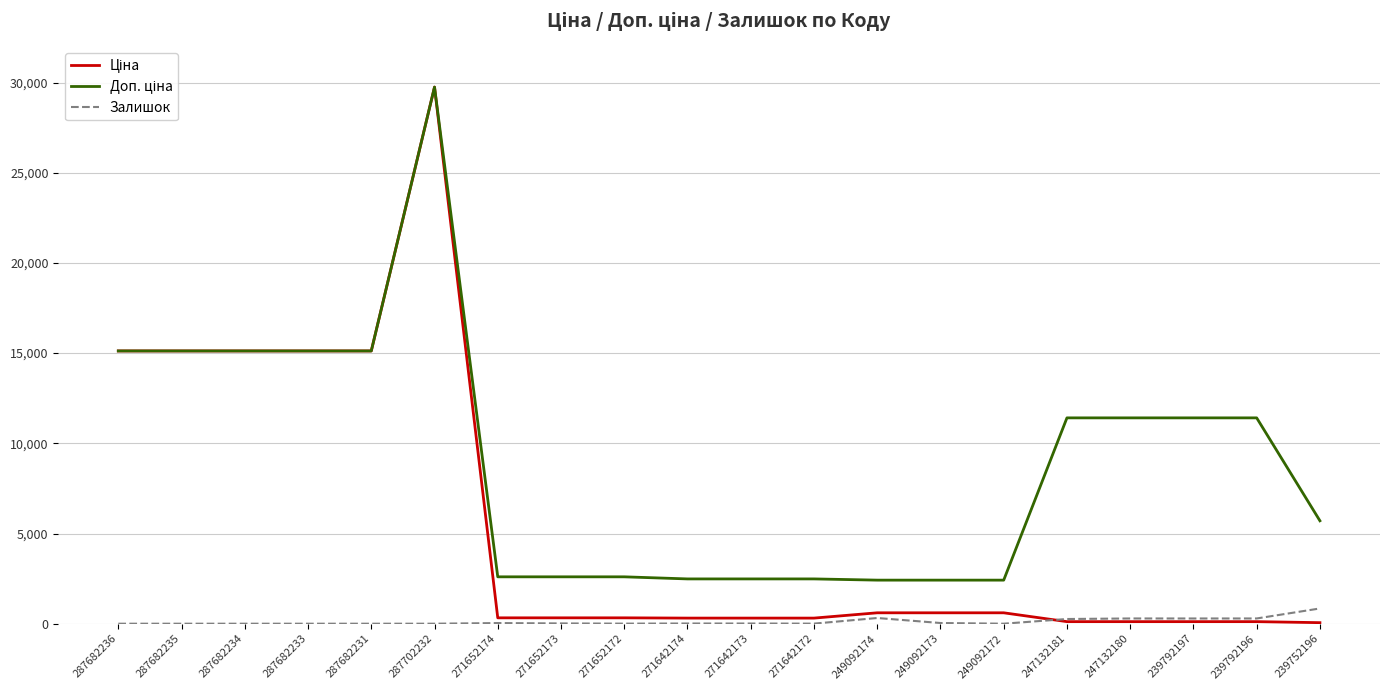

What is the spread (max minus min) of values at 271652174?

2563.3